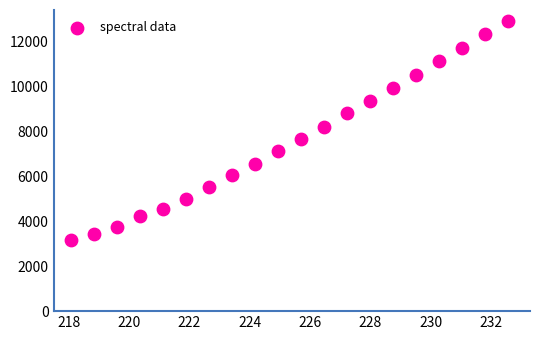

What is the range of X values (max minus min)?

14.5